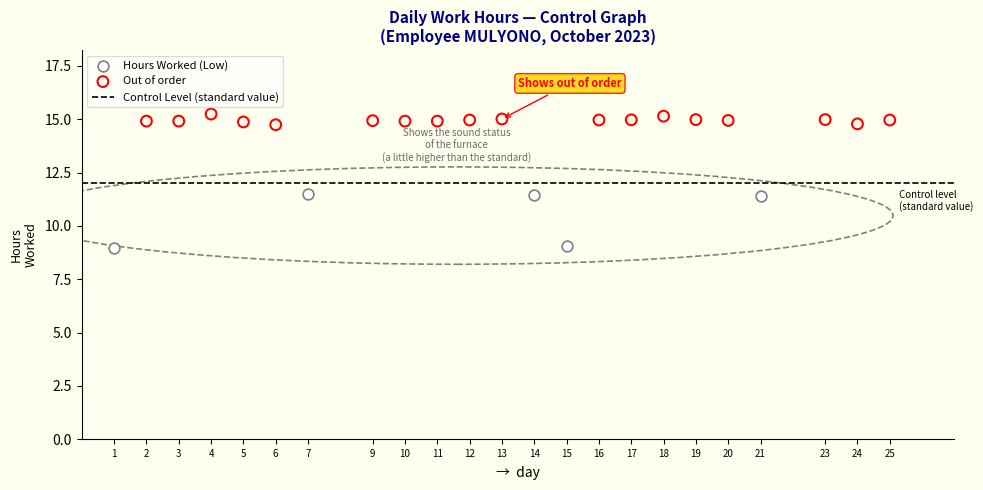

Which series contains the lowest Y value?

Hours Worked (Low)